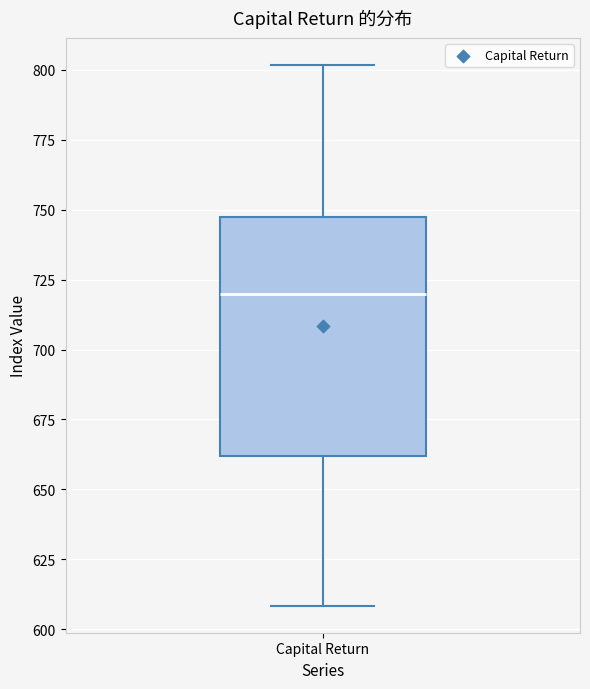

Where is the lower edge of the box for Capital Return on the y-axis? The values are not printed on the chart, so give them approximately, as read against the axis.

660